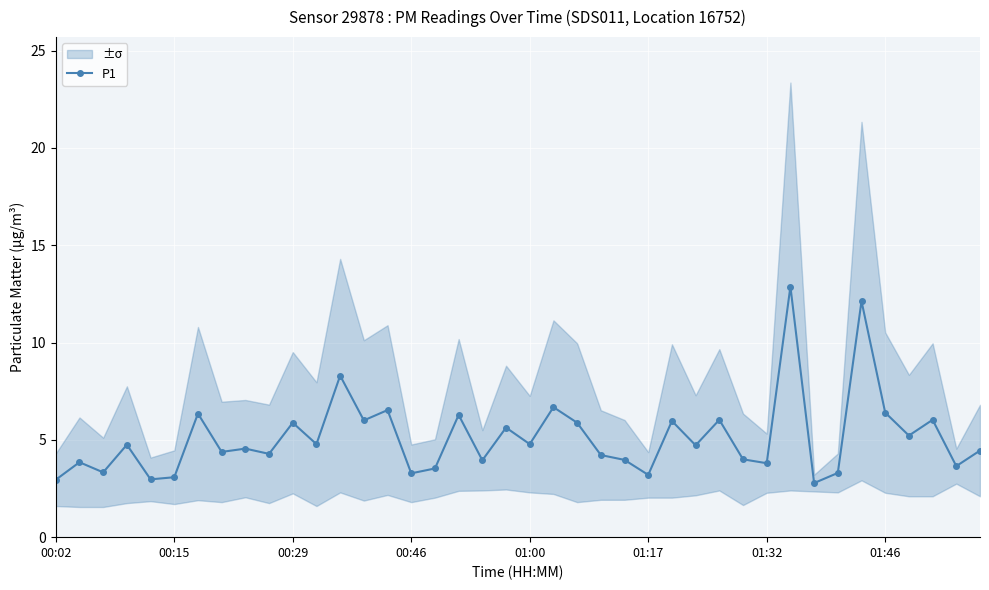

Is it true that the value at 16 is 5.4?

False